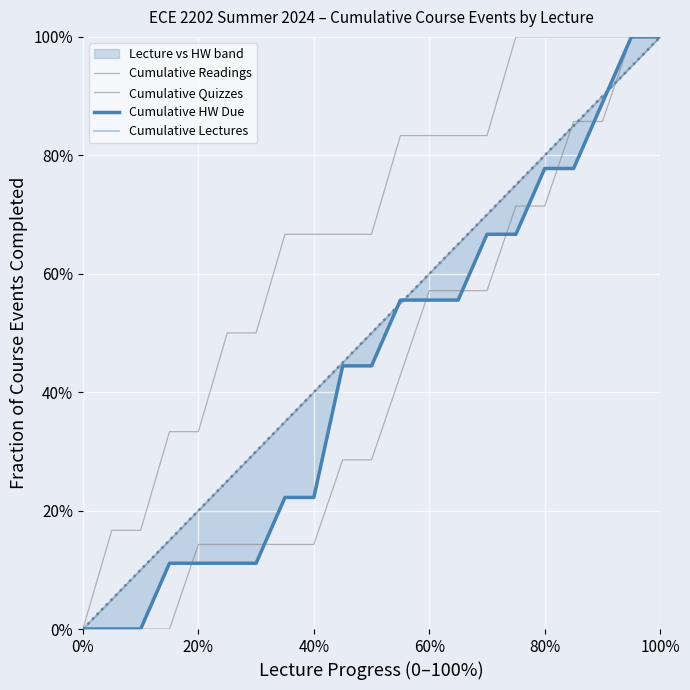

True or false: Cumulative Lectures has more than 1 points higher than both neighbors.

False